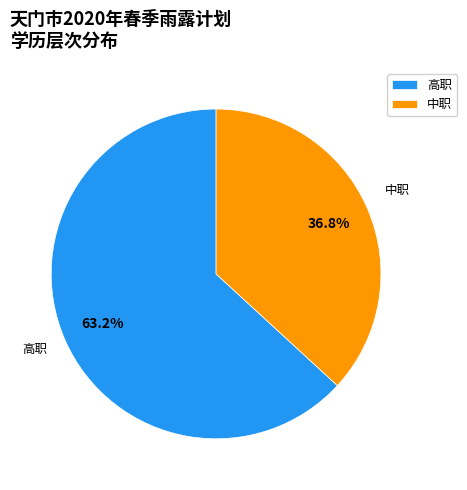

Which slice represents more than half of the pie?

高职